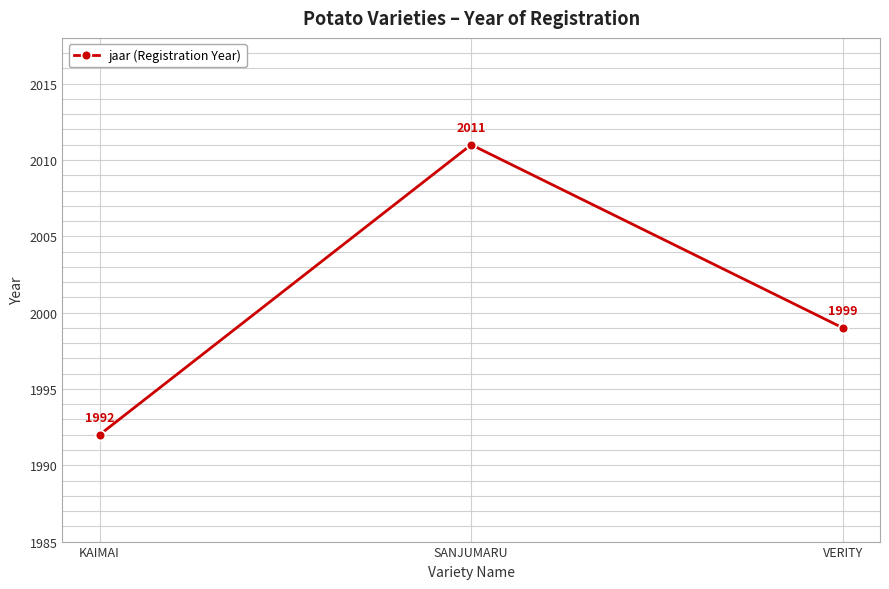

True or false: the data shows 2011 at SANJUMARU.

True